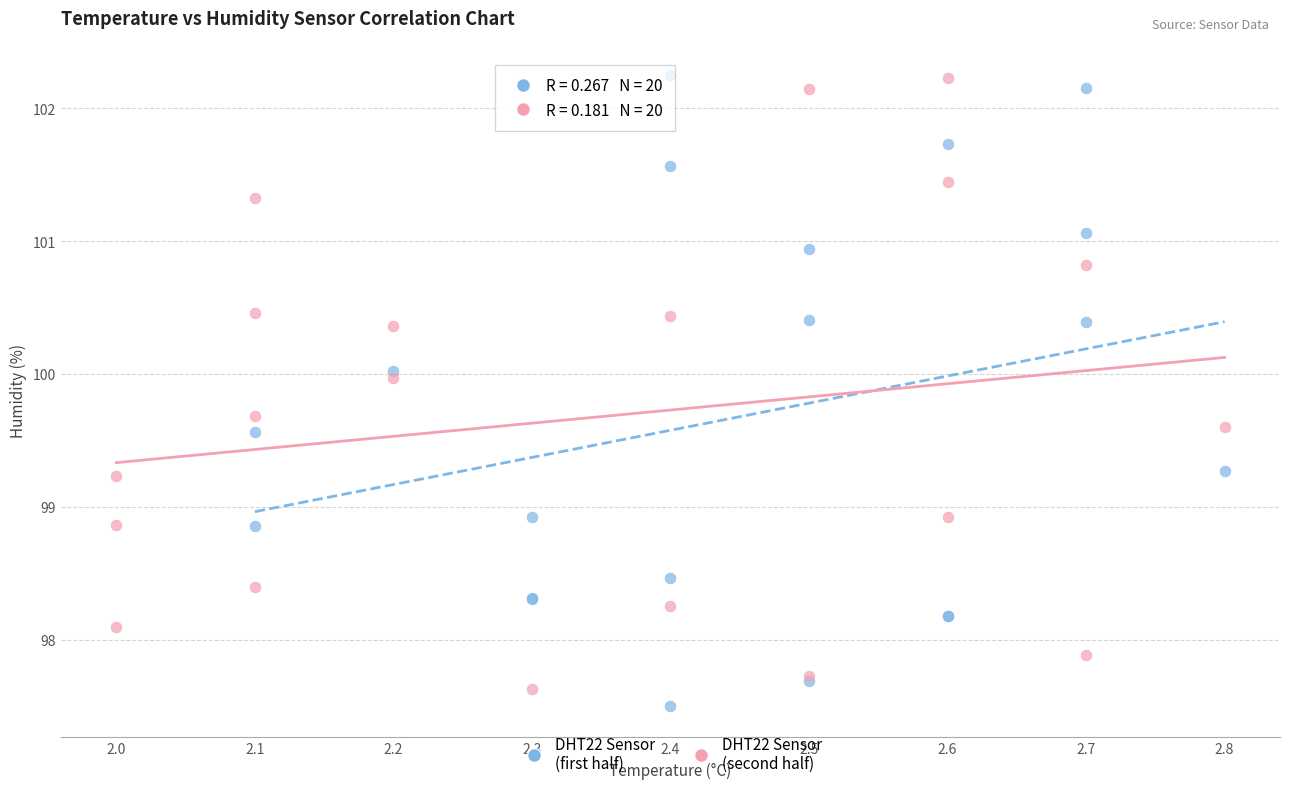

What are all the series names shown in the legend?

DHT22 Sensor (first half), DHT22 Sensor (second half)